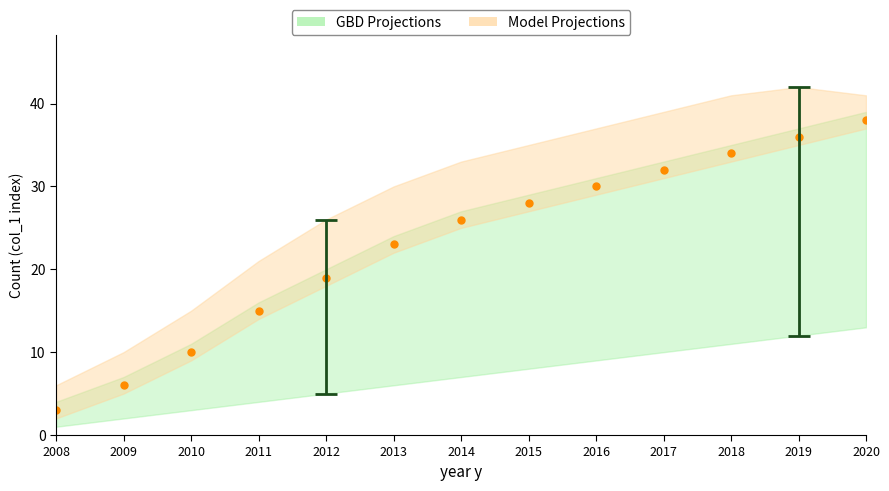

True or false: Model Projections upper and GBD Projections upper intersect in this chart.

False